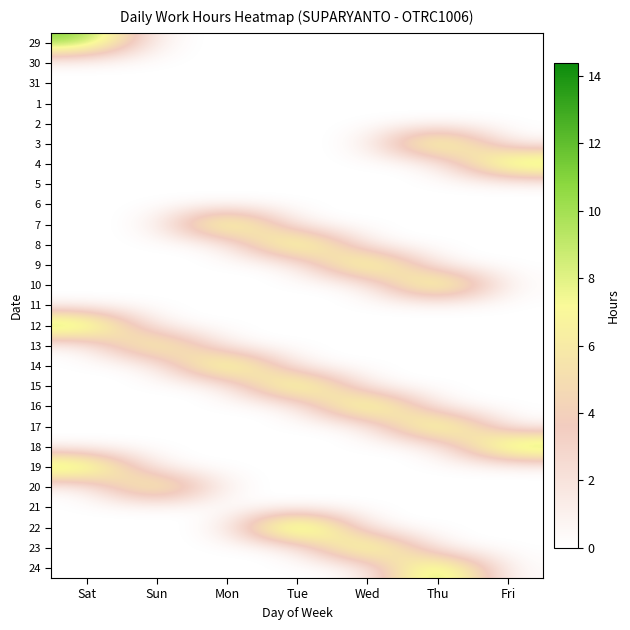

What is the difference between the highest and lowest values at Fri?

11.4